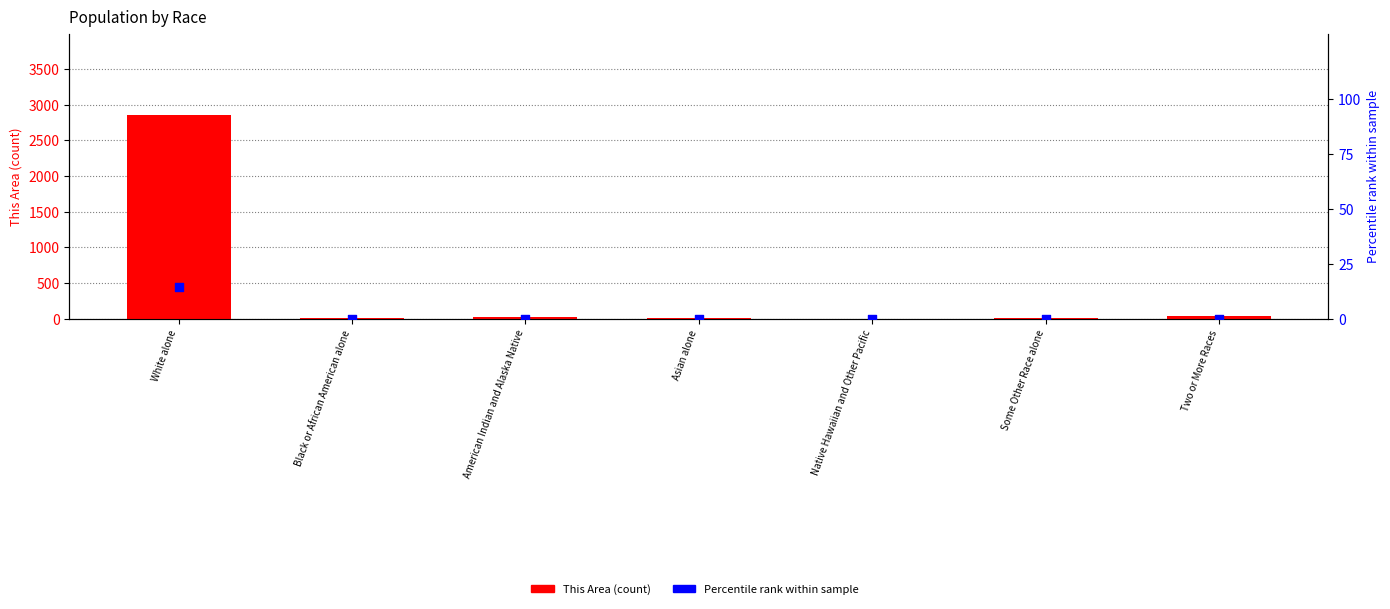

At which category is the sum across all series the highest?

White alone